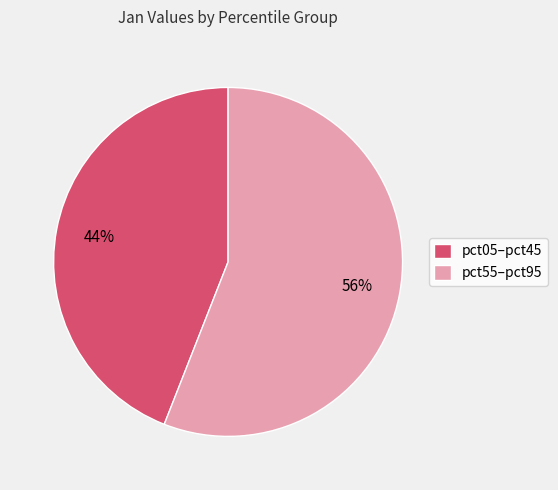

Which slice represents more than half of the pie?

pct55–pct95